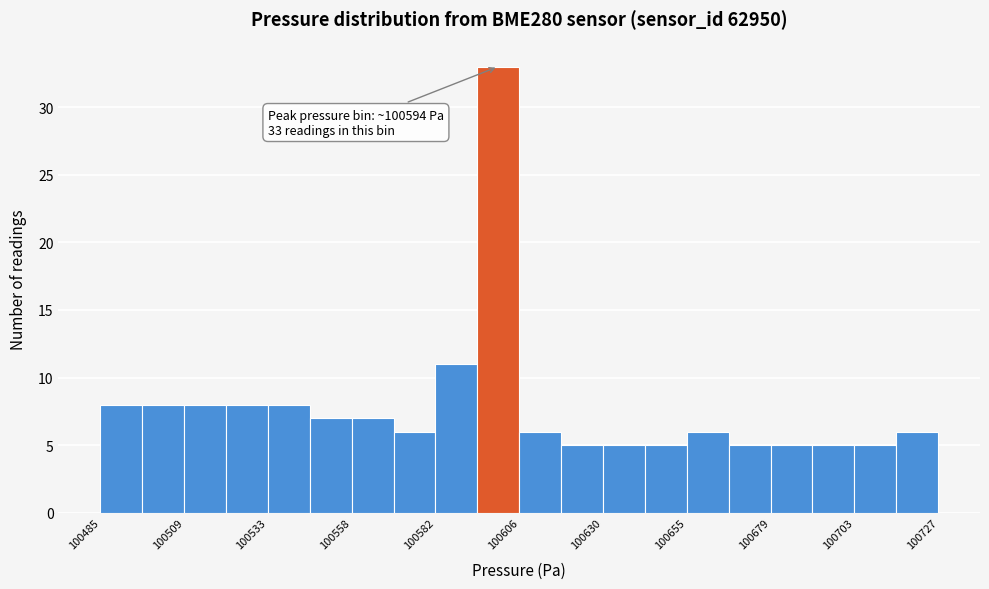

Read against the x-axis, roughly where is the centre of the tallest bar?

100600